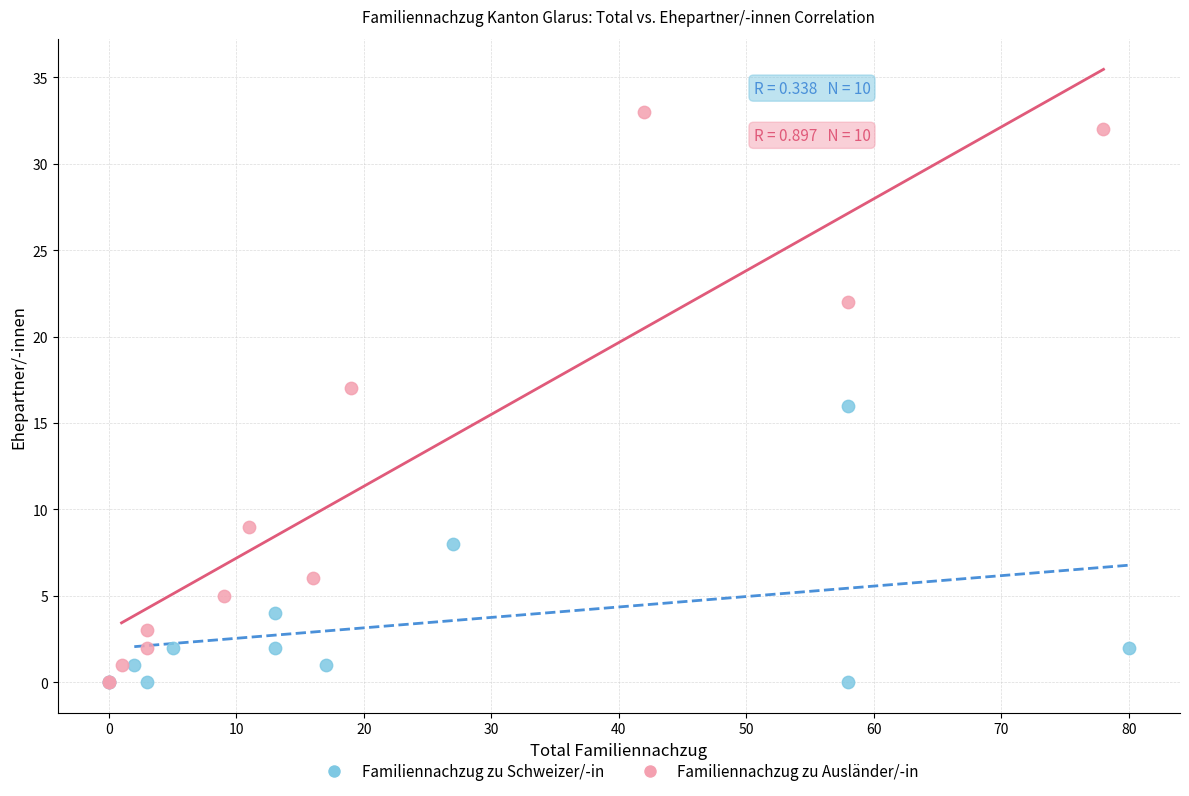

Which series has the widest spread of Y values?

Familiennachzug zu Ausländer/-in